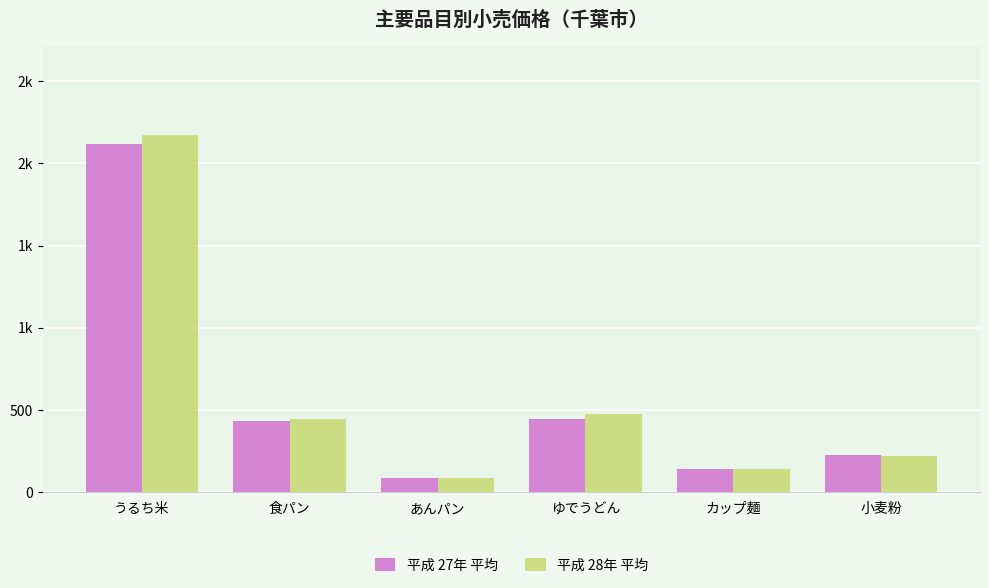

Reading left to right, what are all the values shown in this chart?

平成 27年 平均: うるち米=2117	食パン=433	あんパン=85	ゆでうどん=446	カップ麺=145	小麦粉=225
平成 28年 平均: うるち米=2170	食パン=443	あんパン=88	ゆでうどん=476	カップ麺=141	小麦粉=224